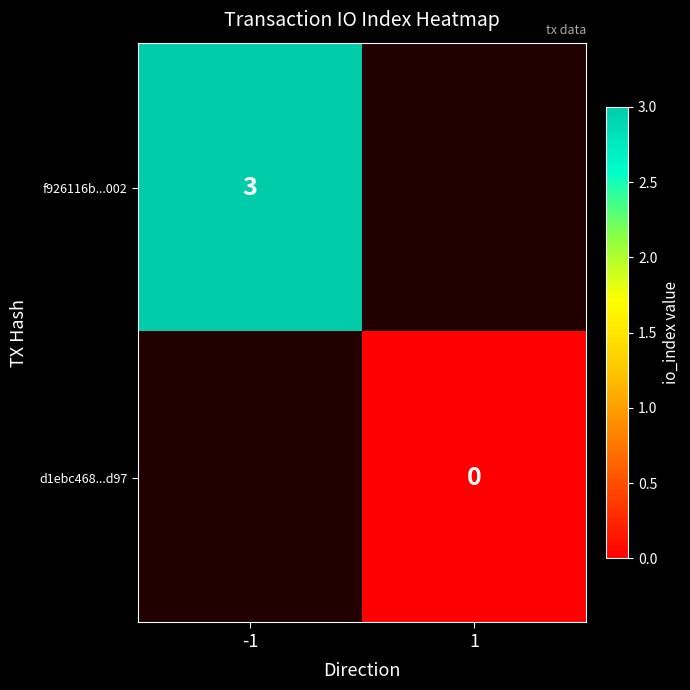

True or false: f926116b...002 has a value of 4 at -1.

False